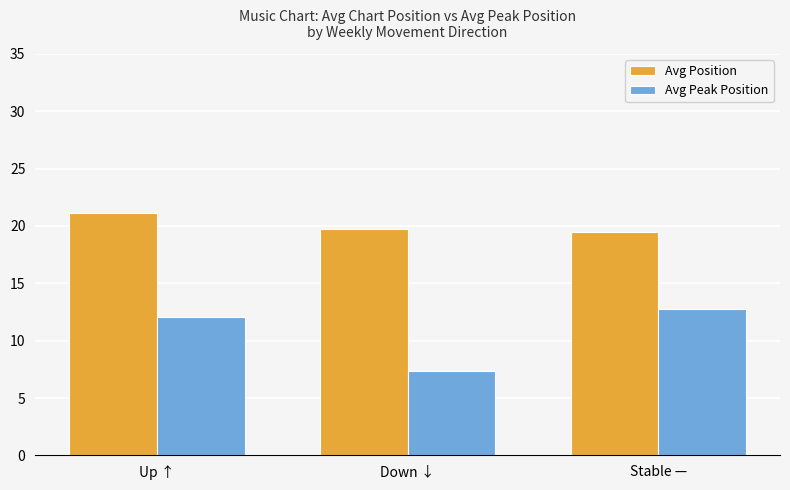

What is the value of the Avg Position bar at the 1st from the left?

21.1